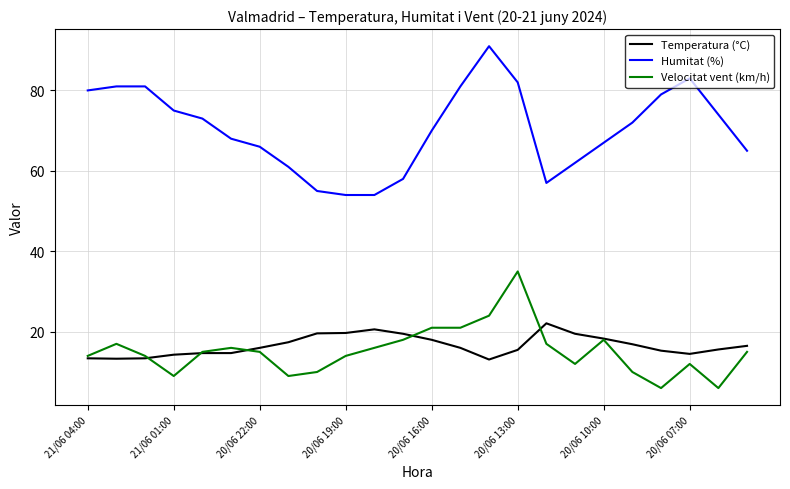

True or false: Velocitat vent (km/h) has more than 1 interior local peaks.

True